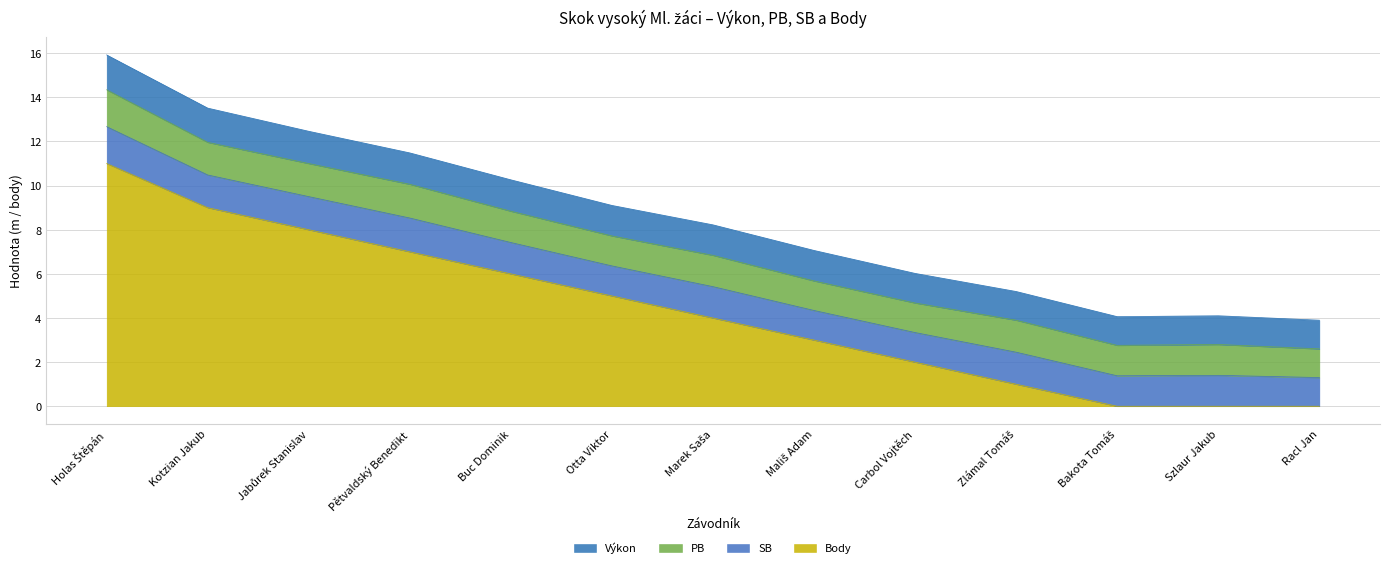

How many lines are shown in the chart?

4